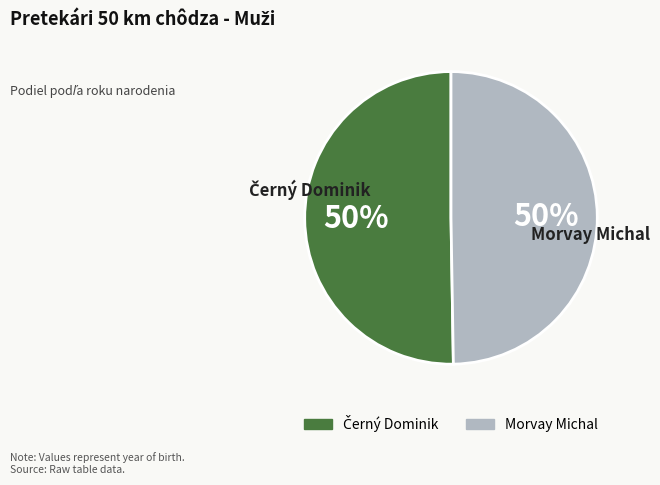

The Morvay Michal slice represents 44% of the pie. True or false?

False